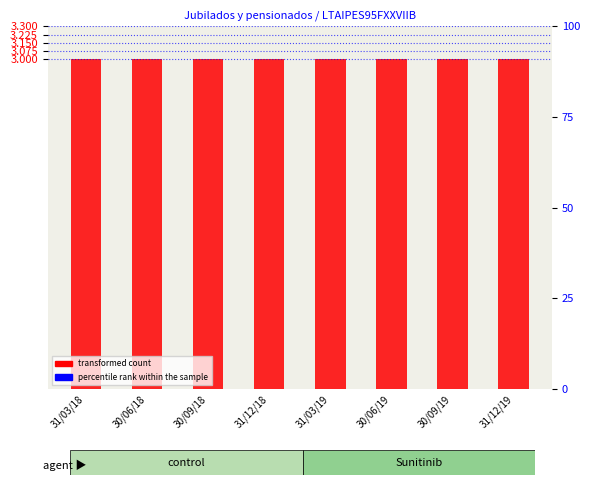

Which has a higher value, 31/03/18 or 31/12/19?

31/03/18